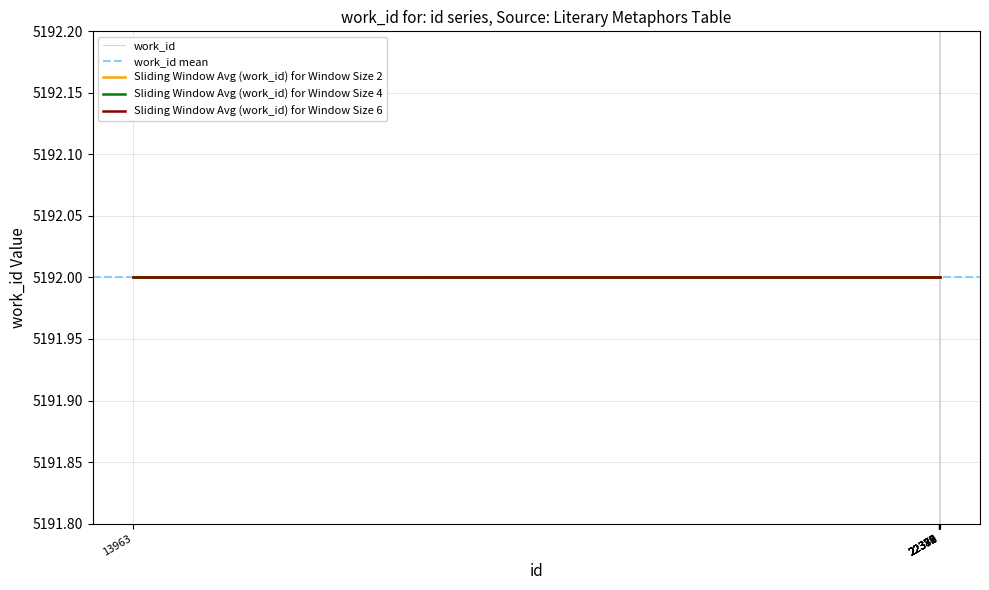

Which category has the lowest value across all series?

13963